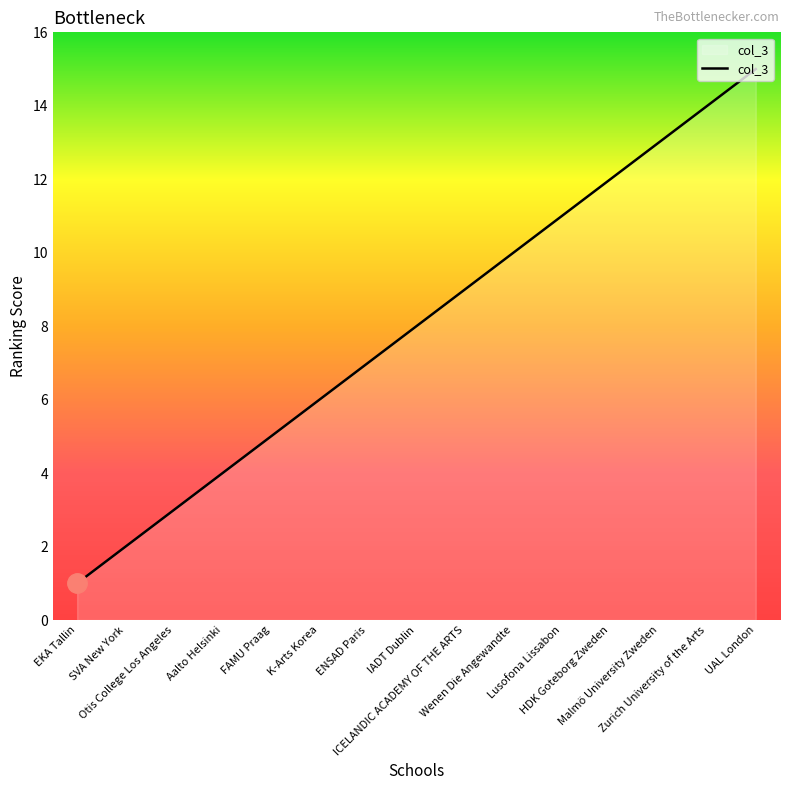

How many lines are shown in the chart?

1